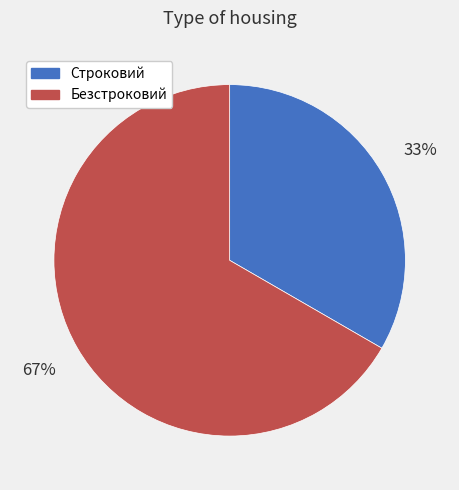

To the nearest percent, what portion does Безстроковий represent?

67%